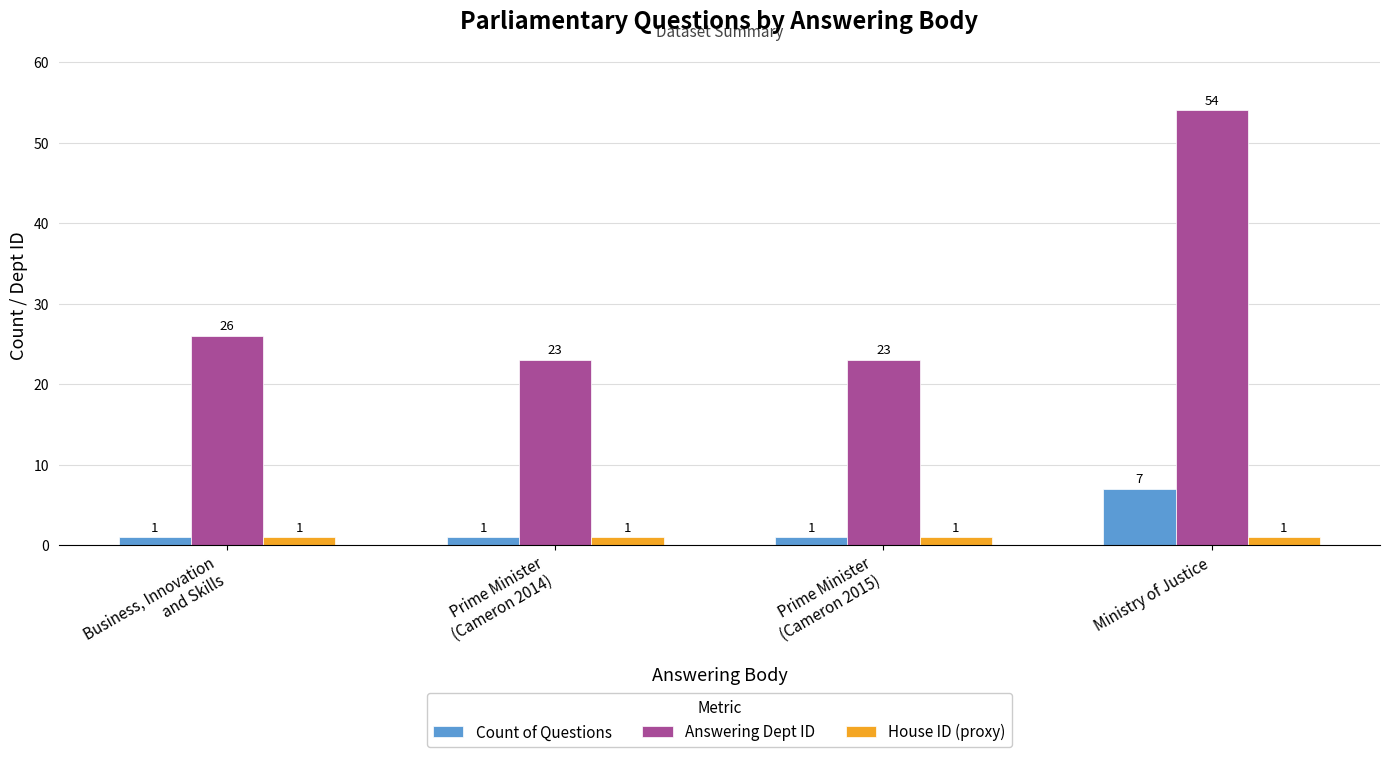

Which series changed the most between Business, Innovation
and Skills and Prime Minister
(Cameron 2015)?

Answering Dept ID